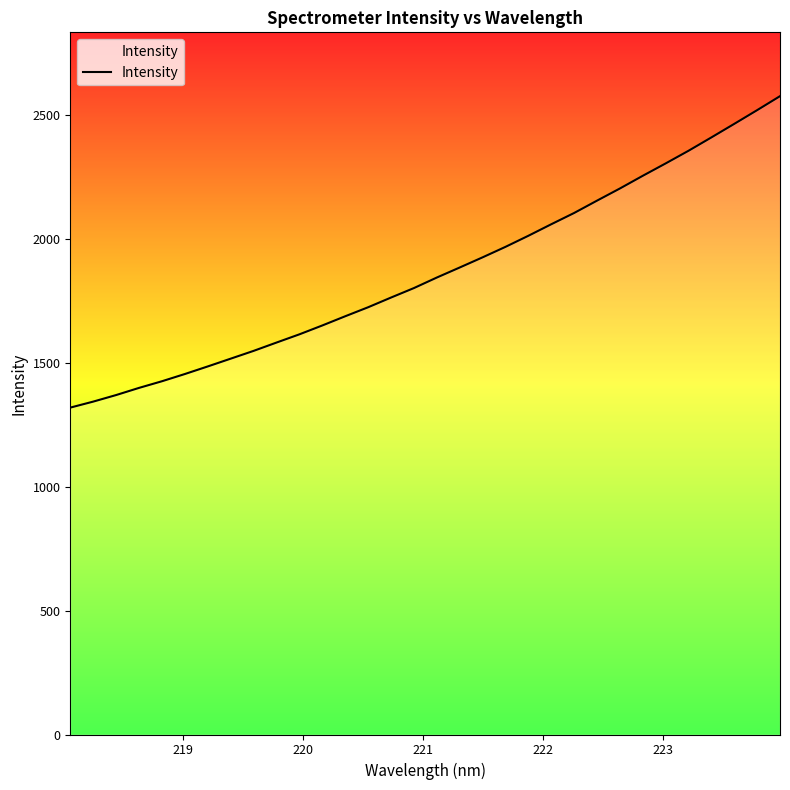

What is the smallest value displayed?

1319.8